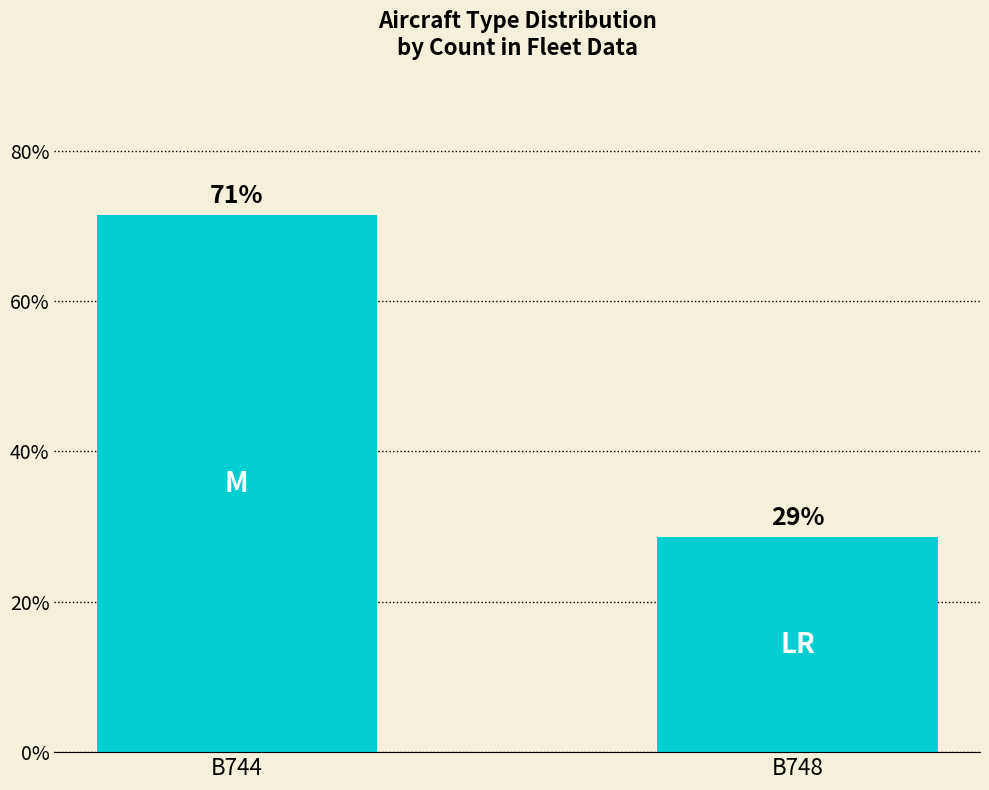

Between B744 and B748, which is larger?

B744